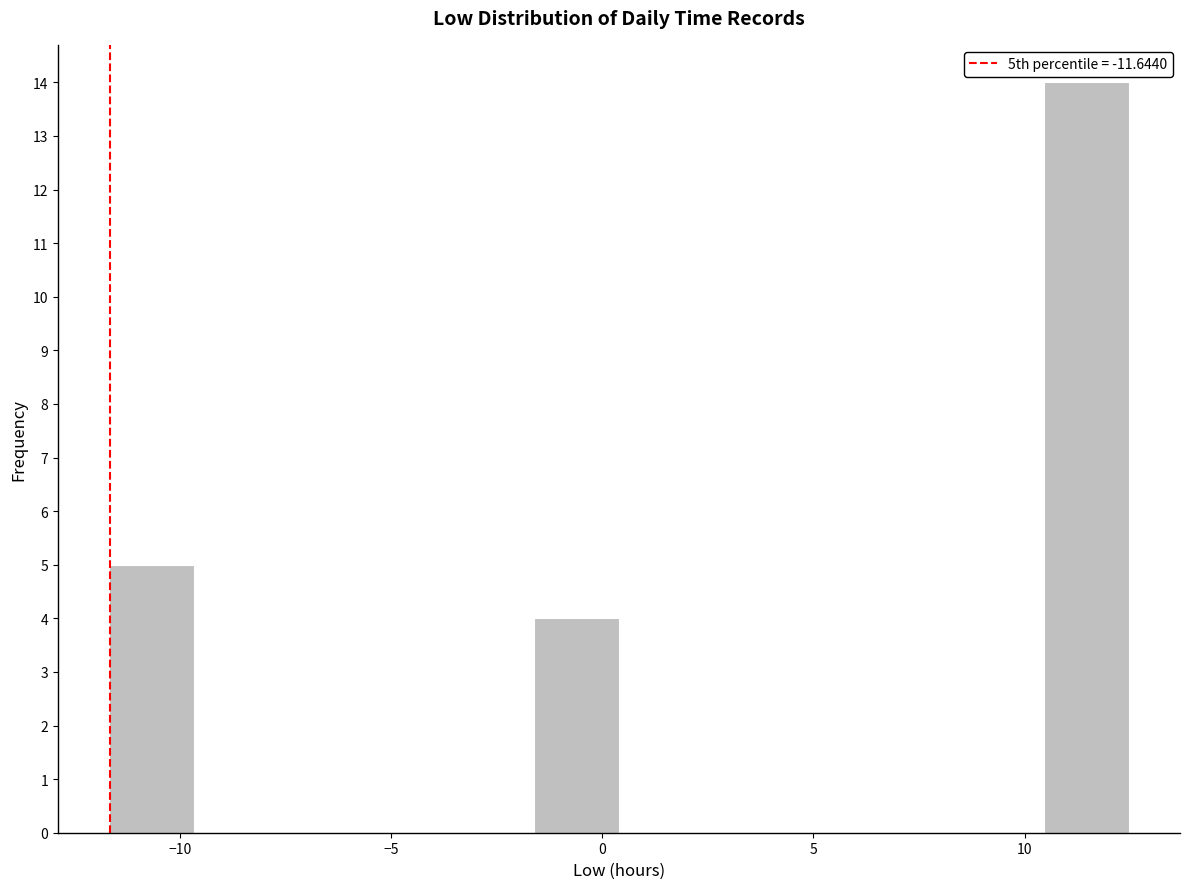

Reading left to right, transcribe this chart: for each bar, give the range it covers on the x-axis and its height. Neither the bar edges nor the heights are printed on the chart, so give them approximately, as read against the axes.

-11.5 to -9.5: 5
-9.5 to -7.5: 0
-7.5 to -5.5: 0
-5.5 to -3.5: 0
-3.5 to -1.5: 0
-1.5 to 0.5: 4
0.5 to 2.5: 0
2.5 to 4.5: 0
4.5 to 6.5: 0
6.5 to 8.5: 0
8.5 to 10.5: 0
10.5 to 12.5: 14